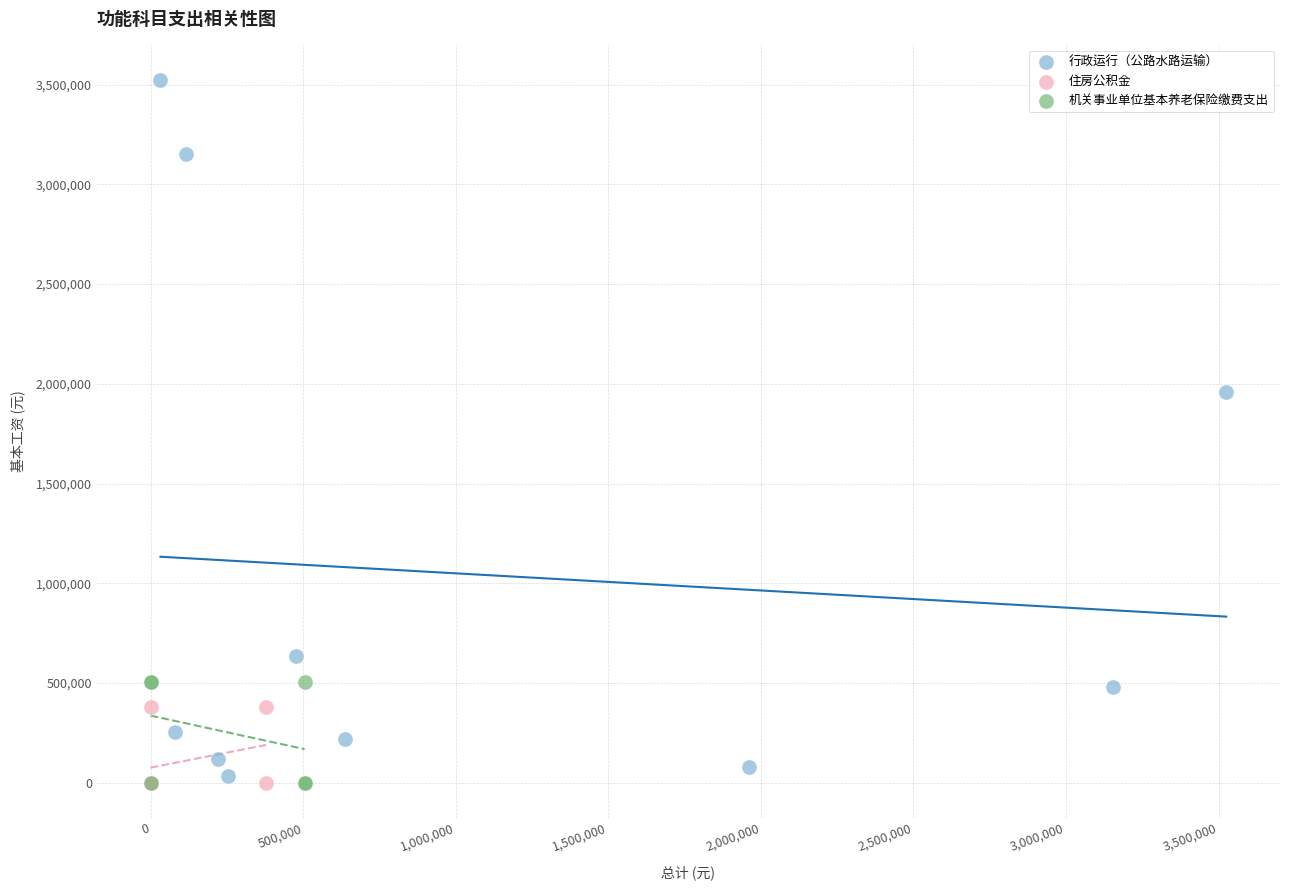

What are all the series names shown in the legend?

行政运行（公路水路运输）, 住房公积金, 机关事业单位基本养老保险缴费支出